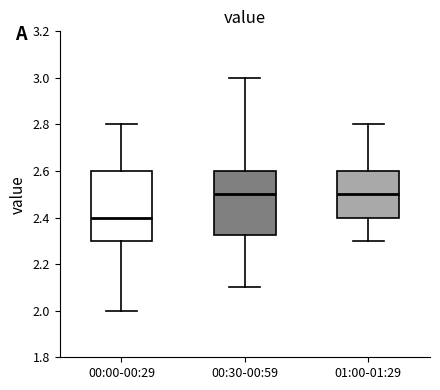

Where does the lower whisker of the box for 00:30-00:59 end on the y-axis? The values are not printed on the chart, so give them approximately, as read against the axis.

2.10